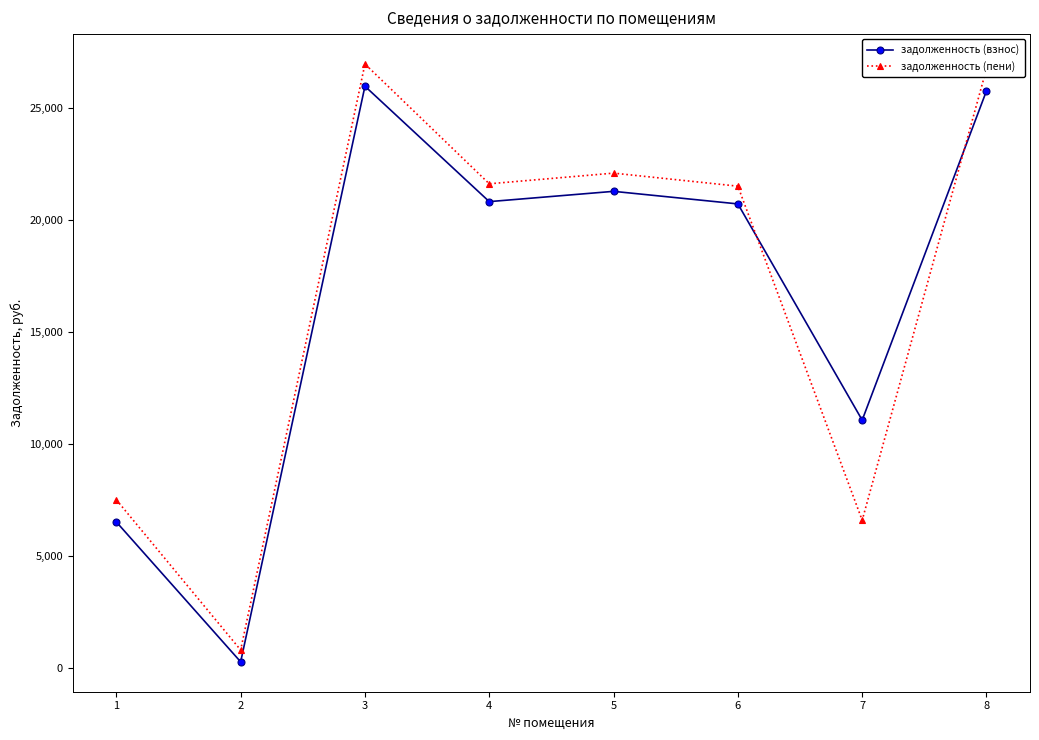

Which series has the largest range (max minus min)?

задолженность (пени)